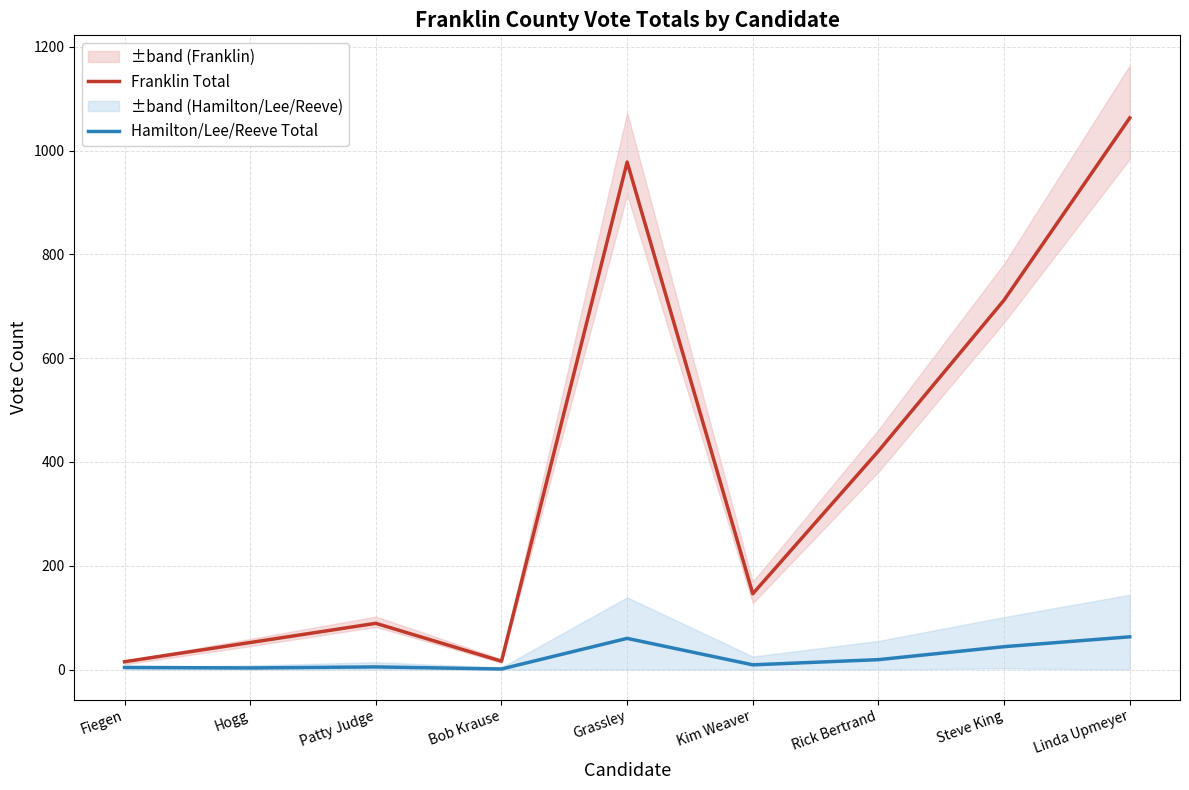

What is the label of the 4th point from the left?

Bob Krause